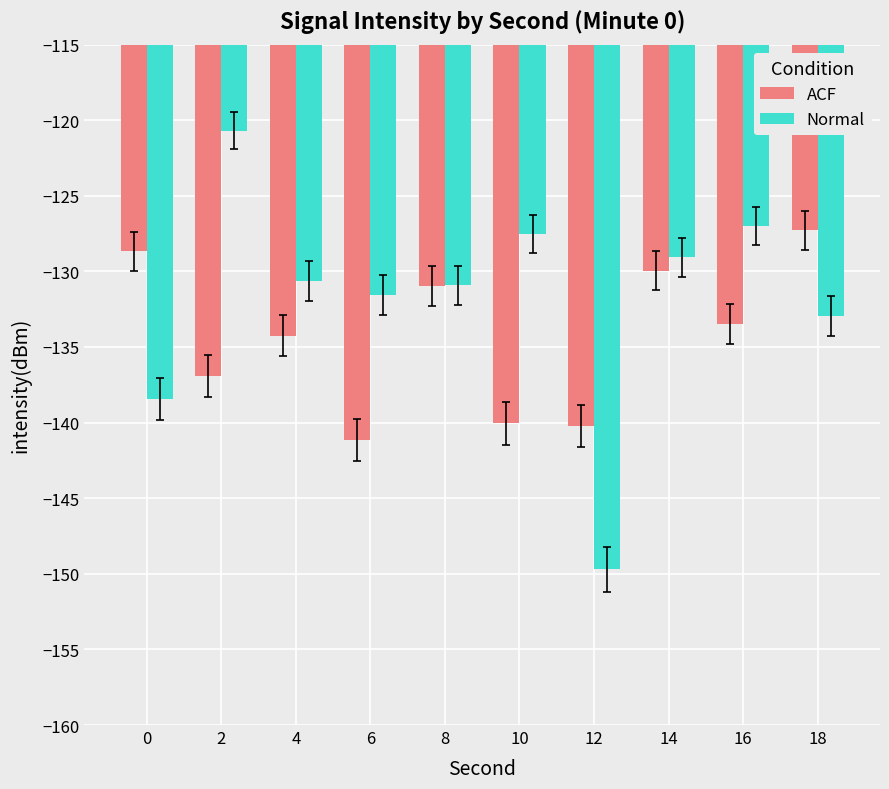

Which series has the largest range (max minus min)?

Normal